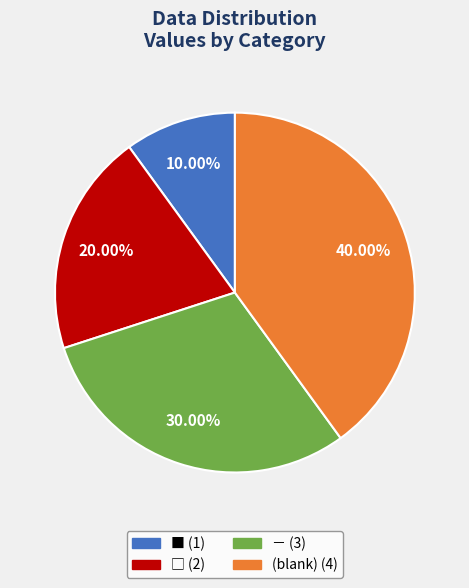

Is there any slice that represents more than half of the pie?

No